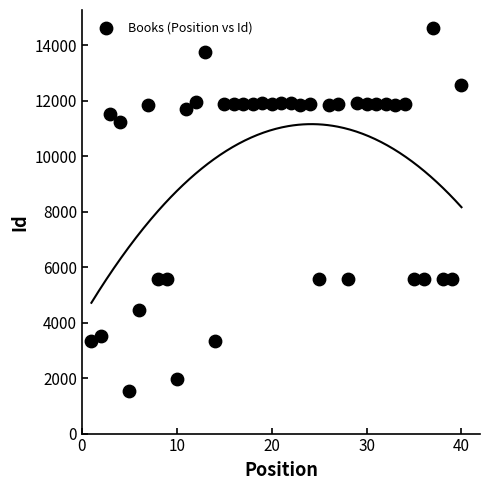

What is the range of X values (max minus min)?

39